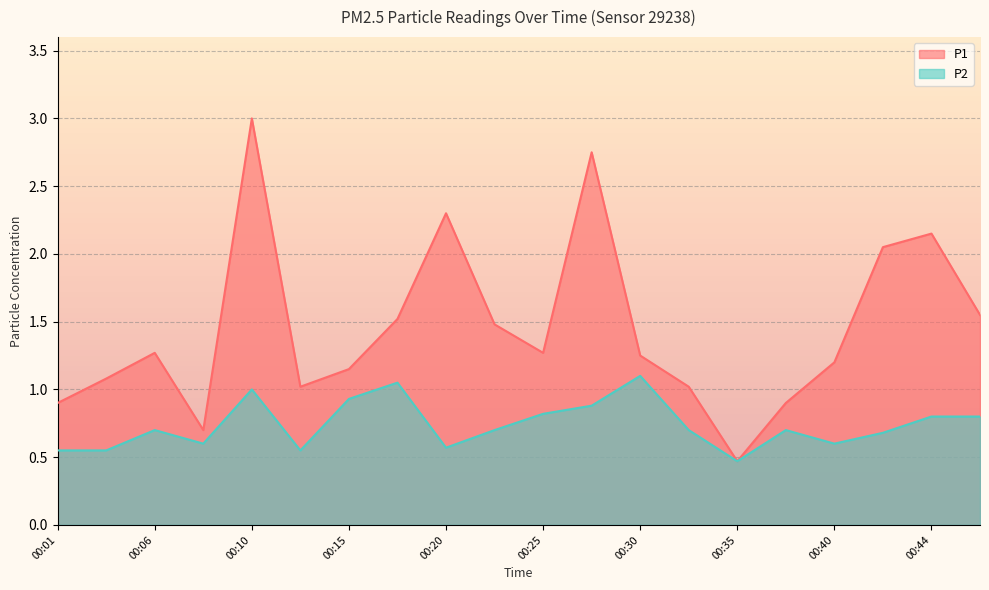

The value of P1 at 00:40 is 0.6. True or false?

False